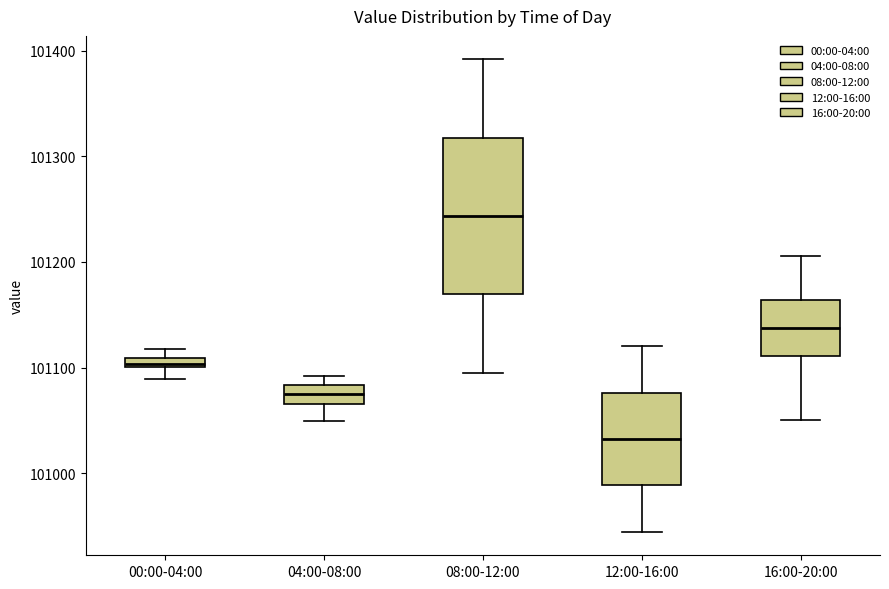

Where does the lower whisker of the box for 04:00-08:00 end on the y-axis? The values are not printed on the chart, so give them approximately, as read against the axis.

101050